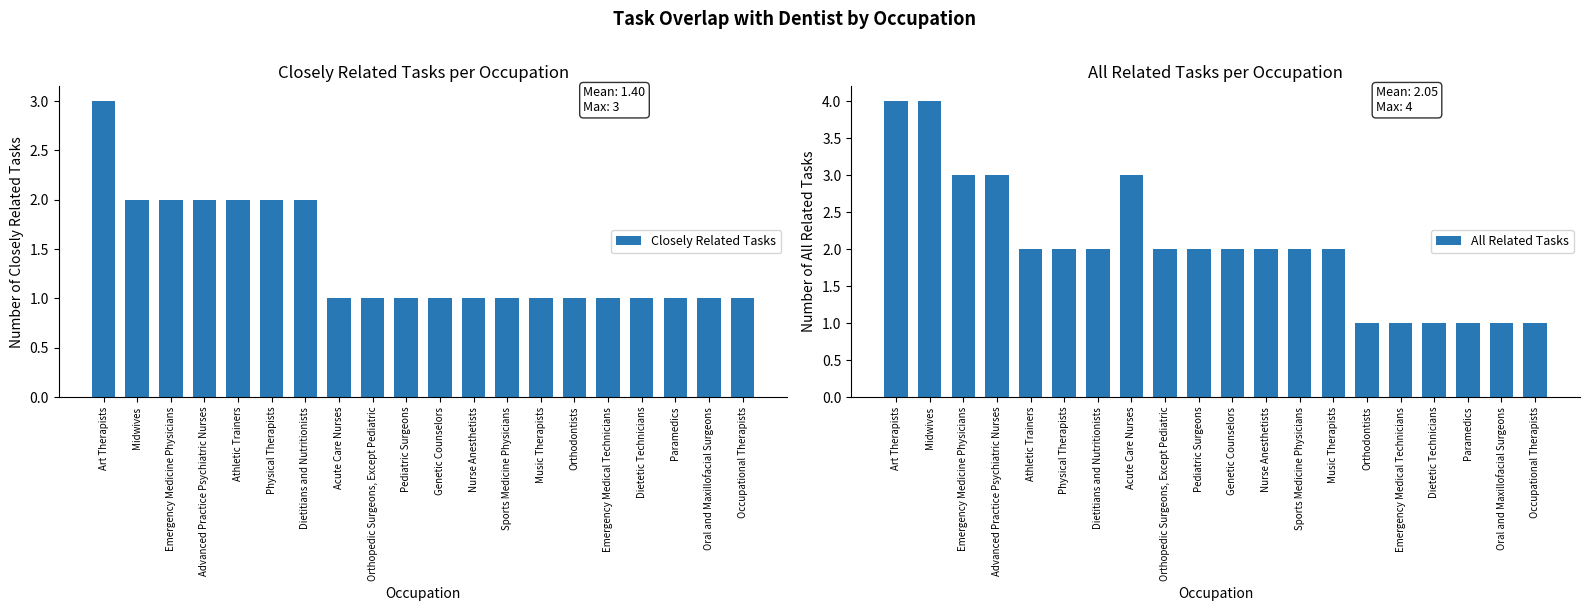

Is it true that All Related Tasks equals 2 at Music Therapists?

True